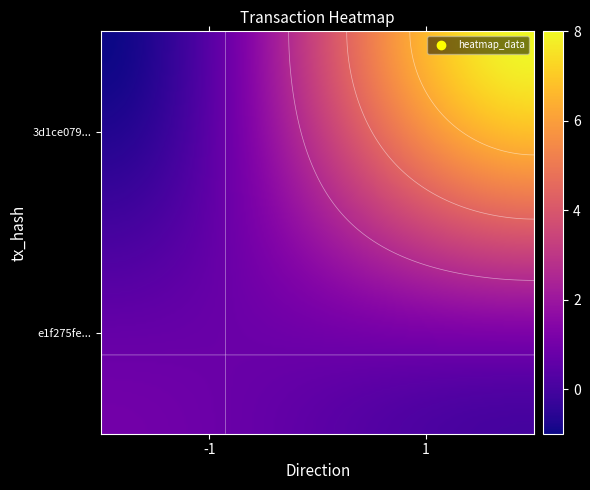

How many values in e1f275fe6329fa1160e6d41af6ebc08164b2f8c are above zero?

1